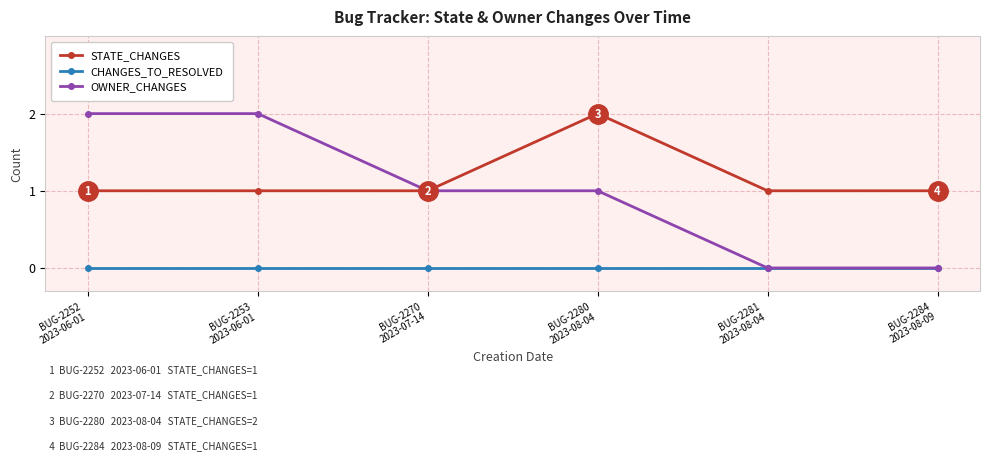

What is the difference between the highest and lowest values at BUG-2270
2023-07-14?

1